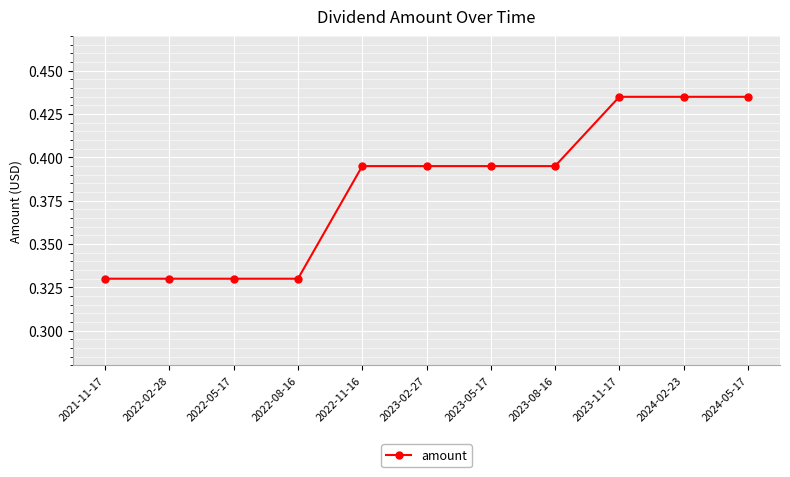

What is the sum of the values at 2023-08-16 and 2022-11-16?

0.8